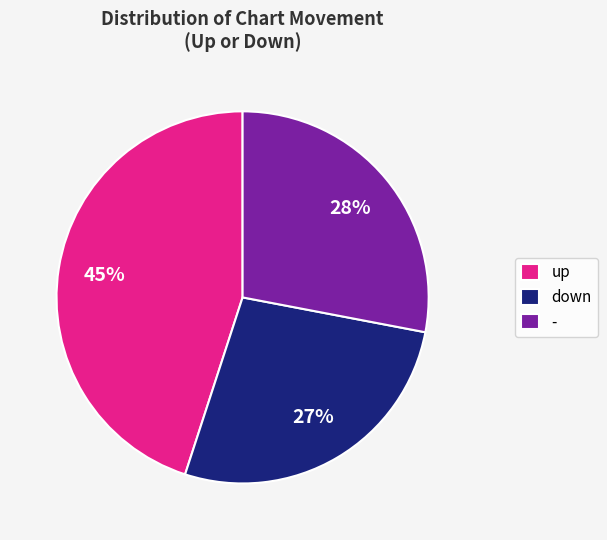

Rank the categories by value from highest to lowest.

up, -, down